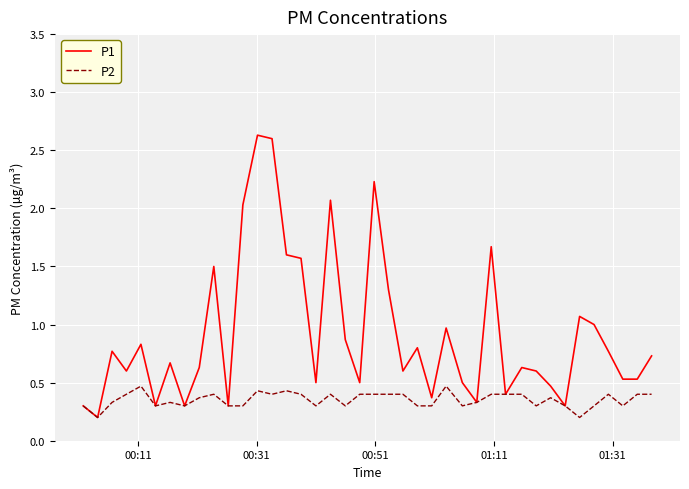

Which series has the largest total across all categories?

P1